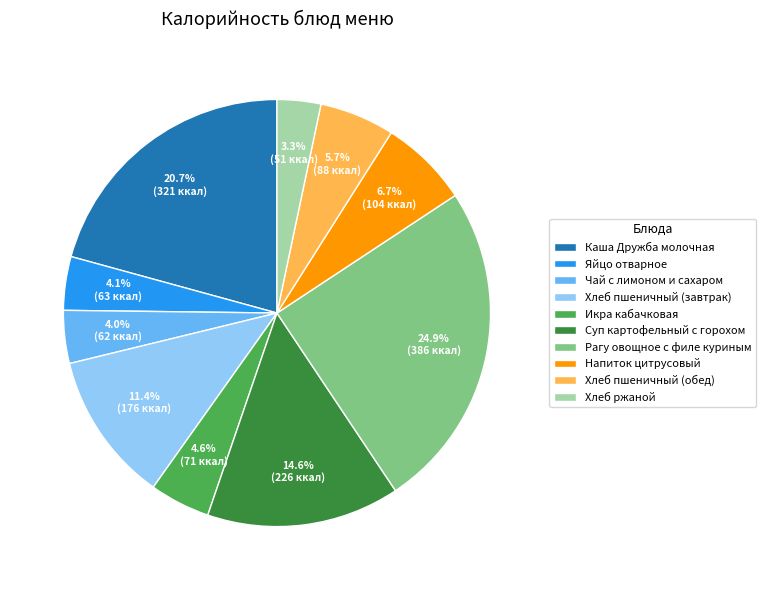

To the nearest percent, what is the average slice percentage?

10%